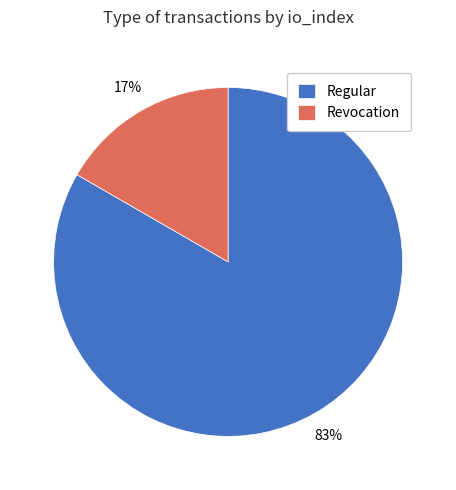

How many segments does this pie chart have?

2